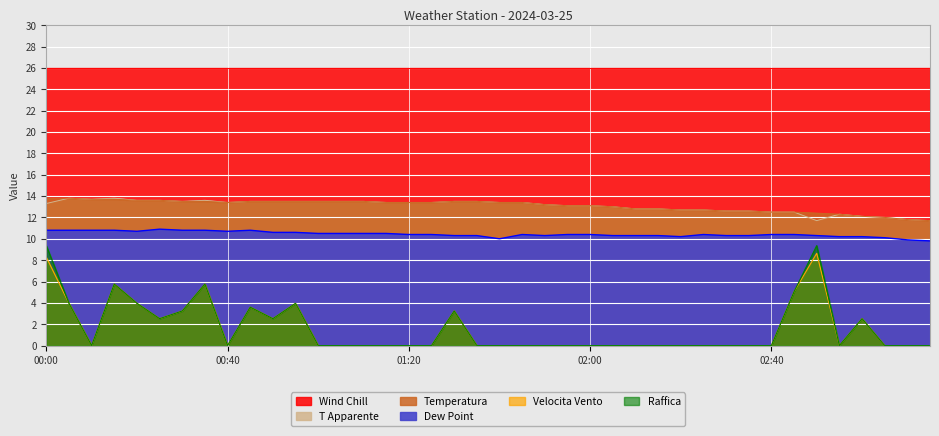

What is the average value of the Dew Point series?

10.4